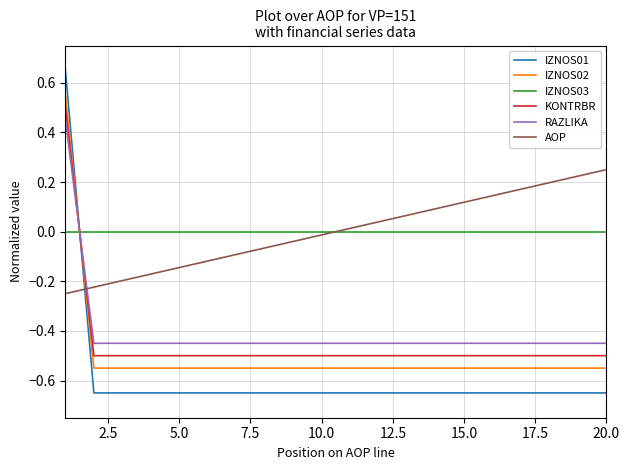

True or false: KONTRBR and IZNOS01 cross at least once.

True